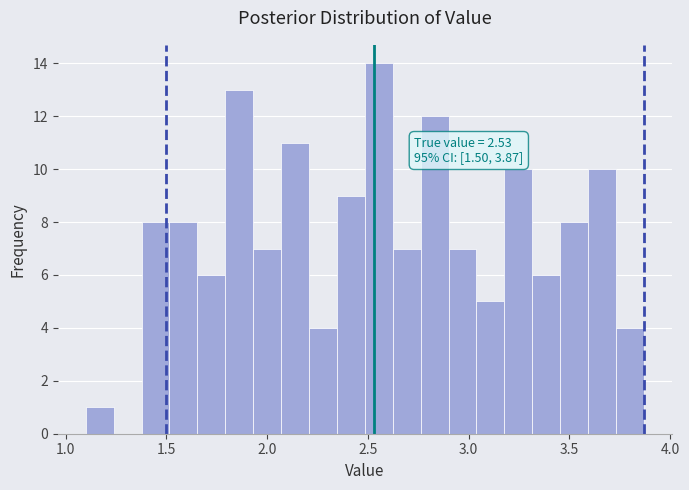

Read against the x-axis, roughly where is the centre of the tallest bar?

2.55